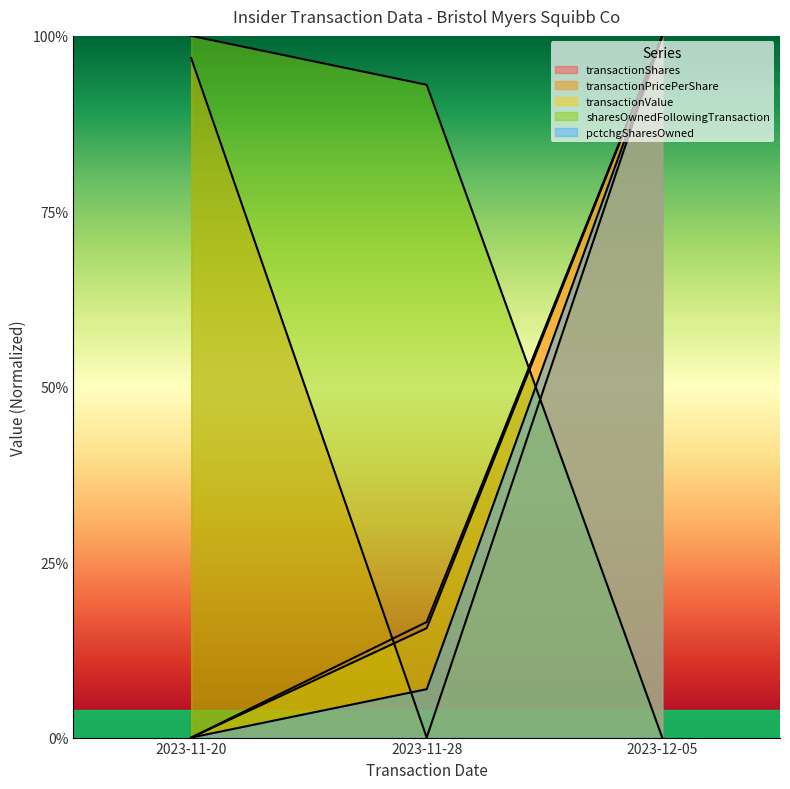

What is the greatest value displayed?

1.0